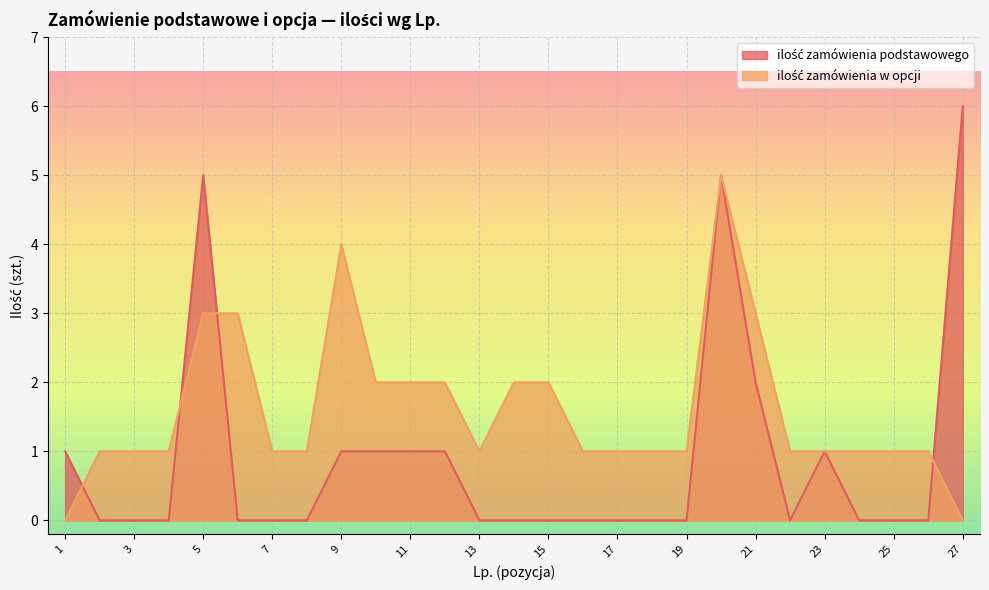

Between 1 and 10, which is larger?

1